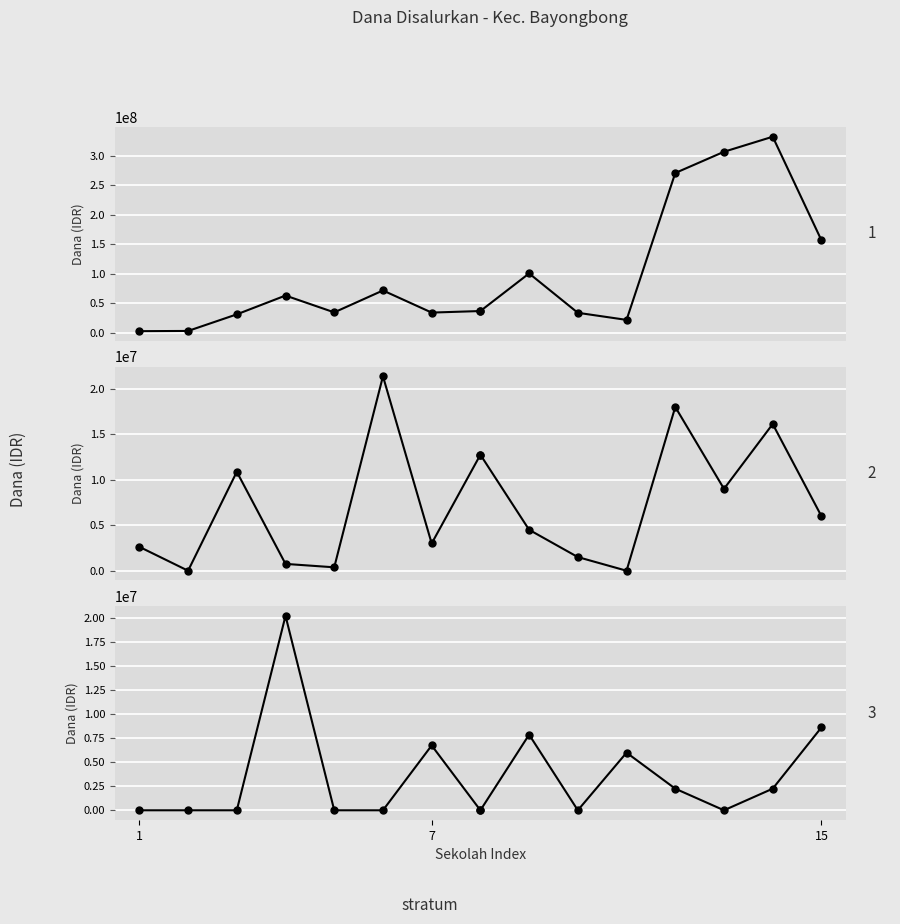

True or false: Pemberian (B) has more than 1 interior local peaks.

True